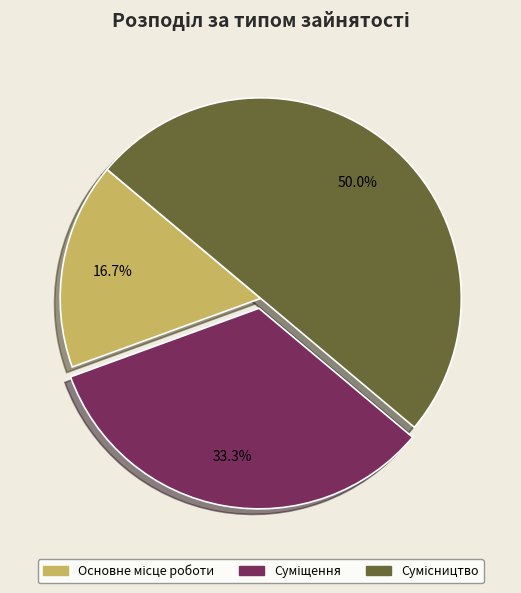

Does any single category account for the majority?

No